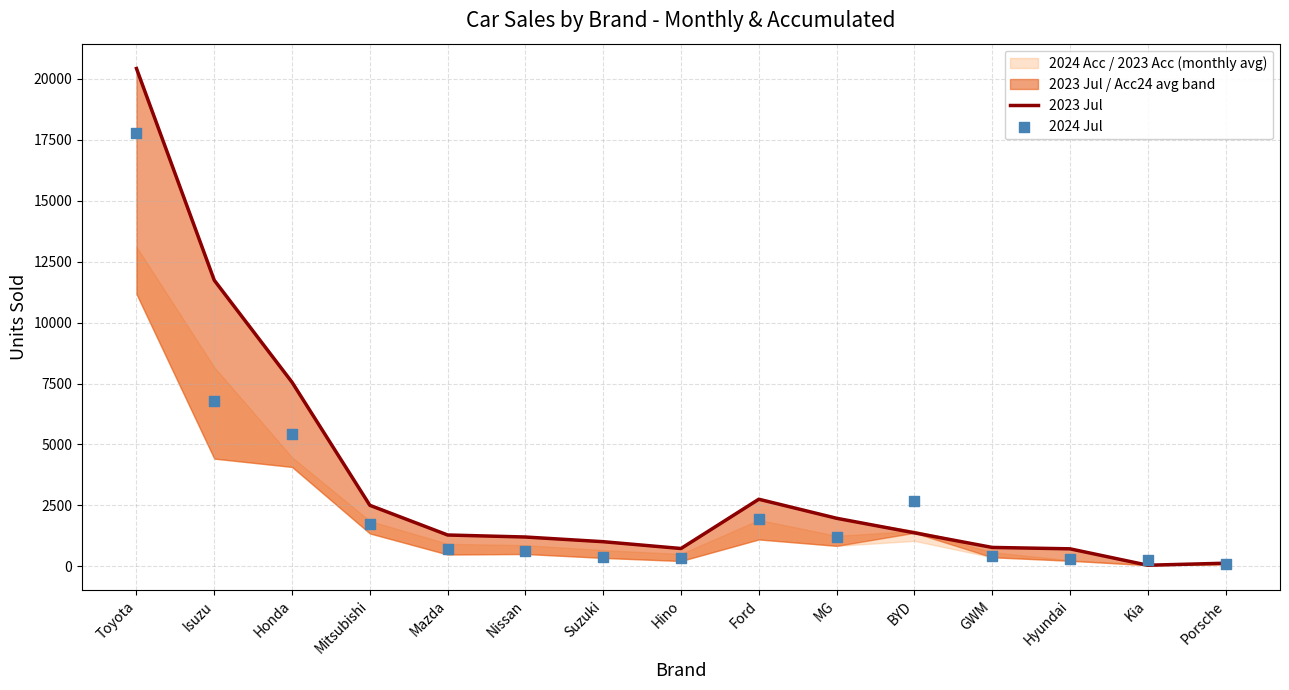

Which series has the largest Y range (max minus min)?

2023 Jul